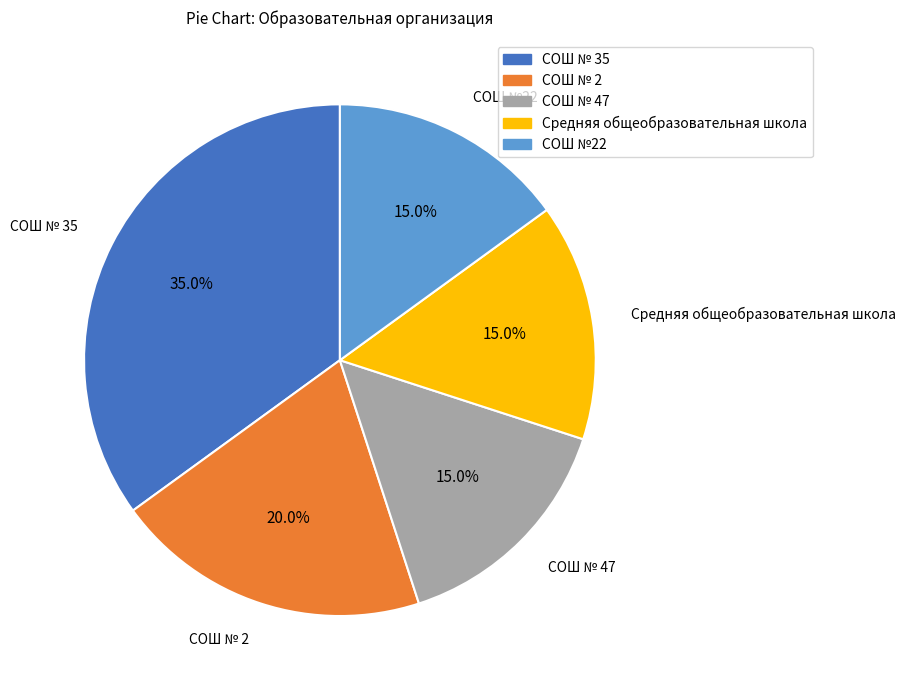

To the nearest percent, what portion does СОШ № 35 represent?

35%